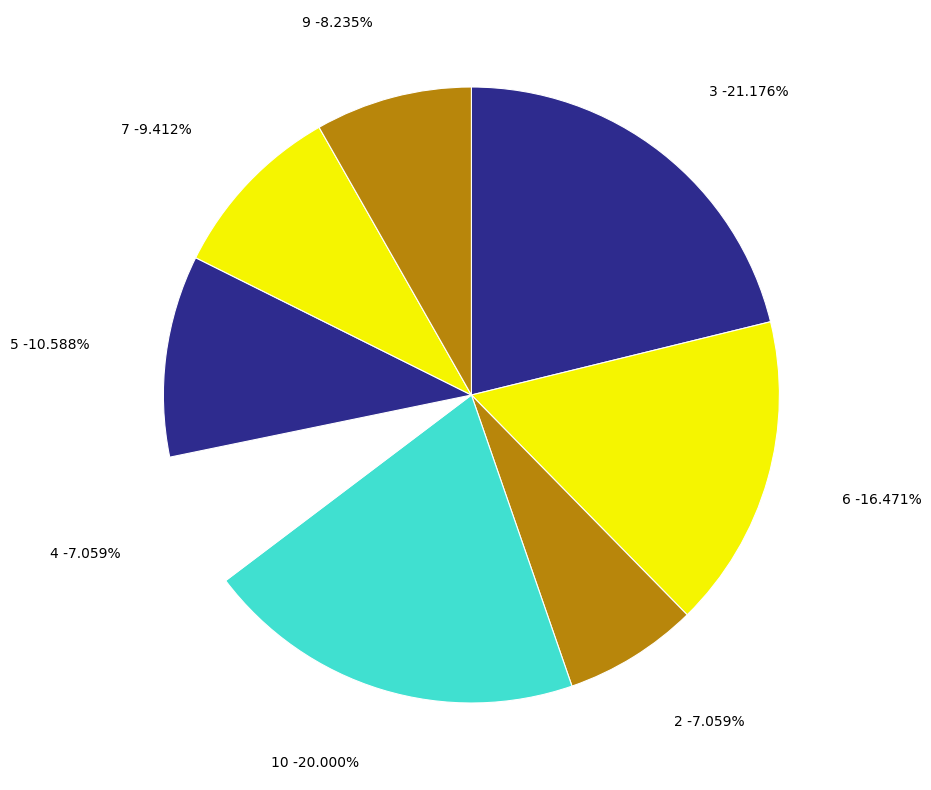

What is the largest slice in the pie chart?

3